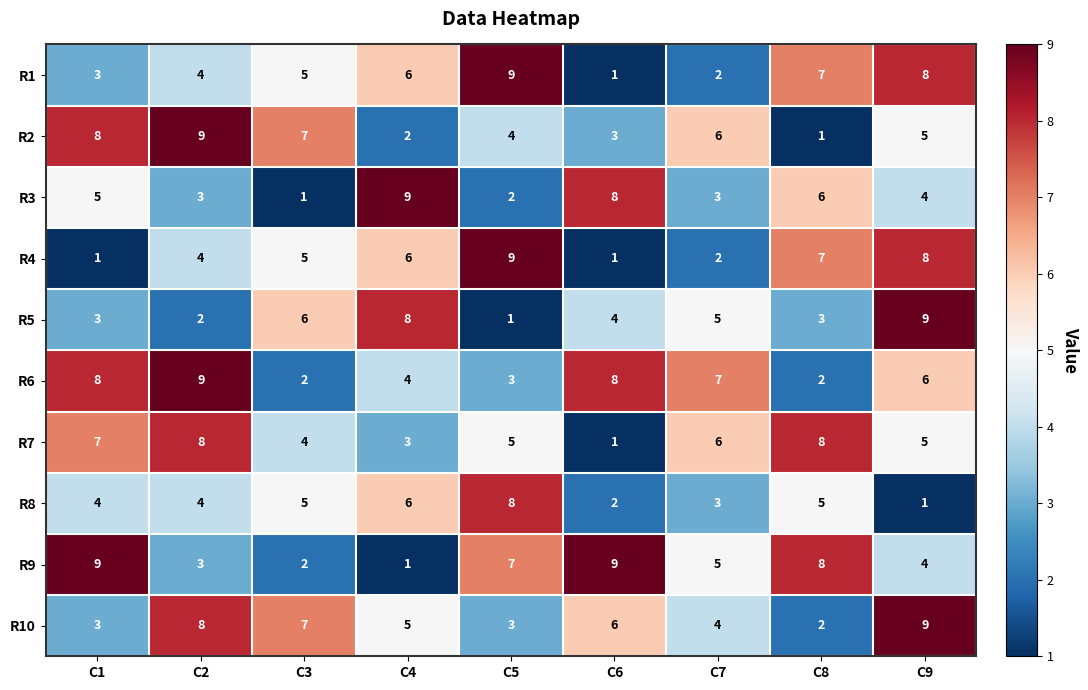

Which series has the largest total across all categories?

R6